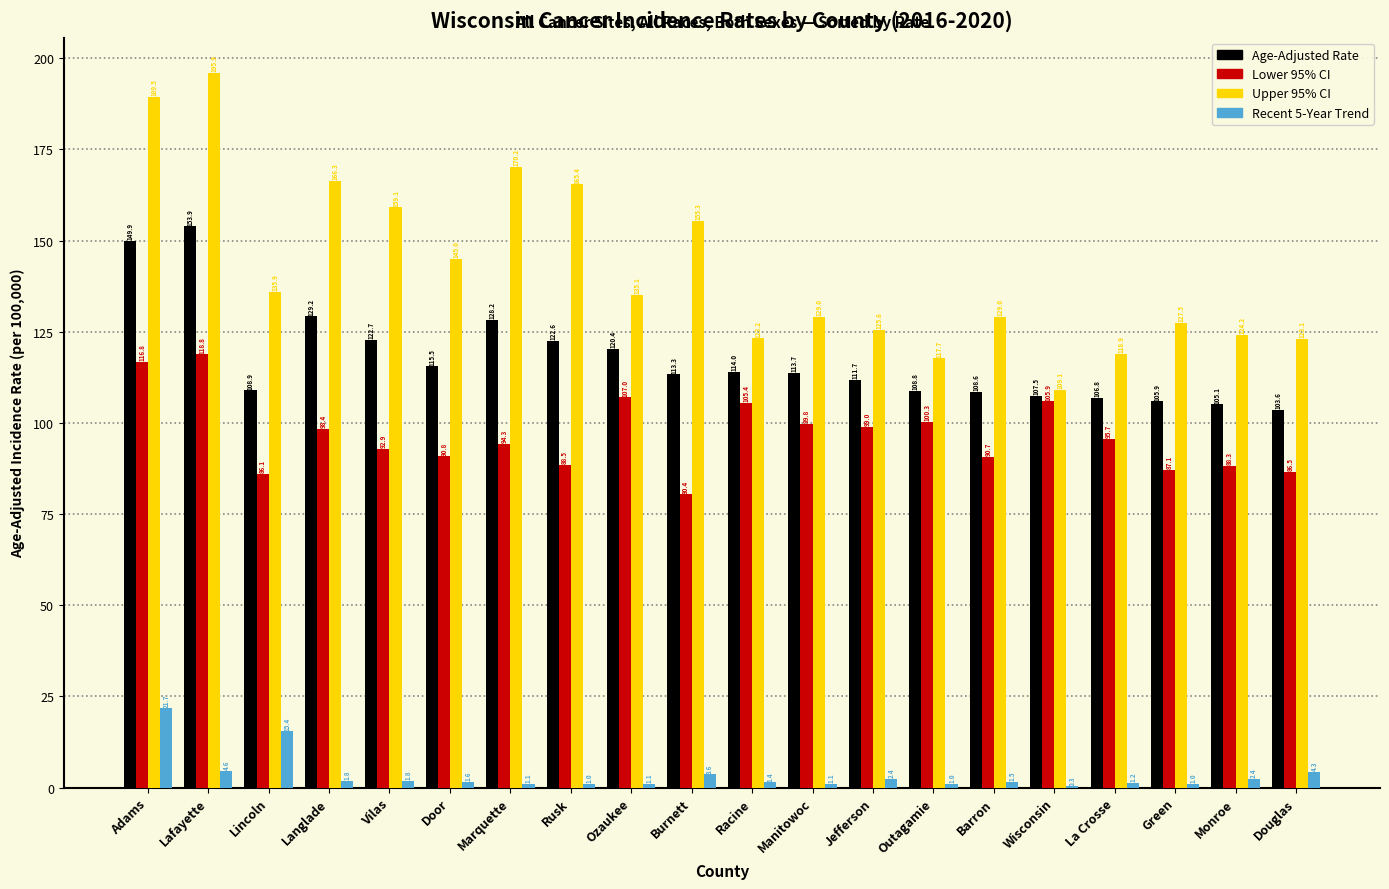

Which series has the largest range (max minus min)?

Upper 95% CI